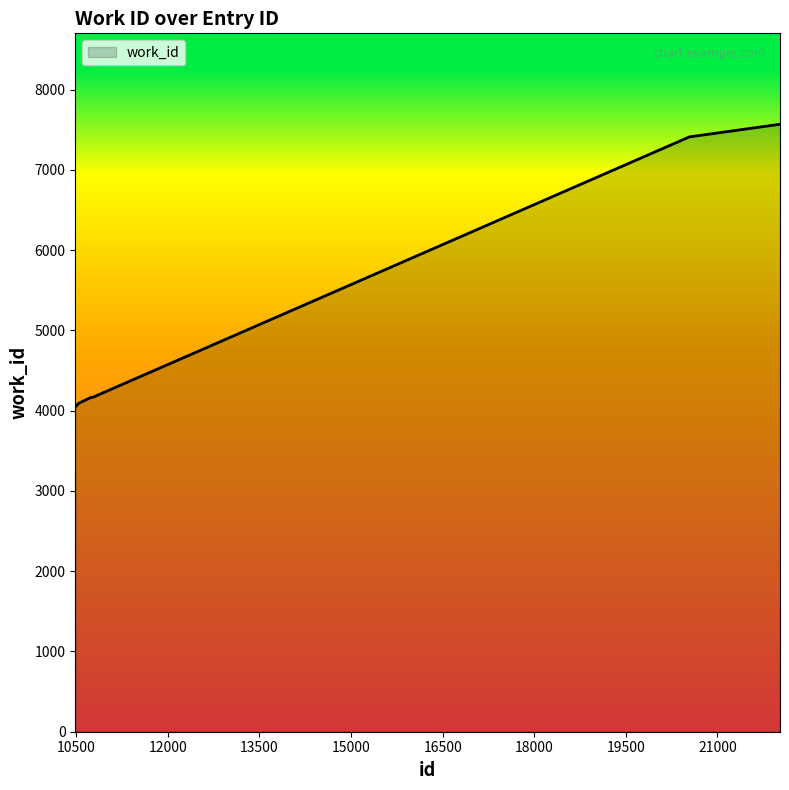

What is the maximum value shown in the chart?

7565